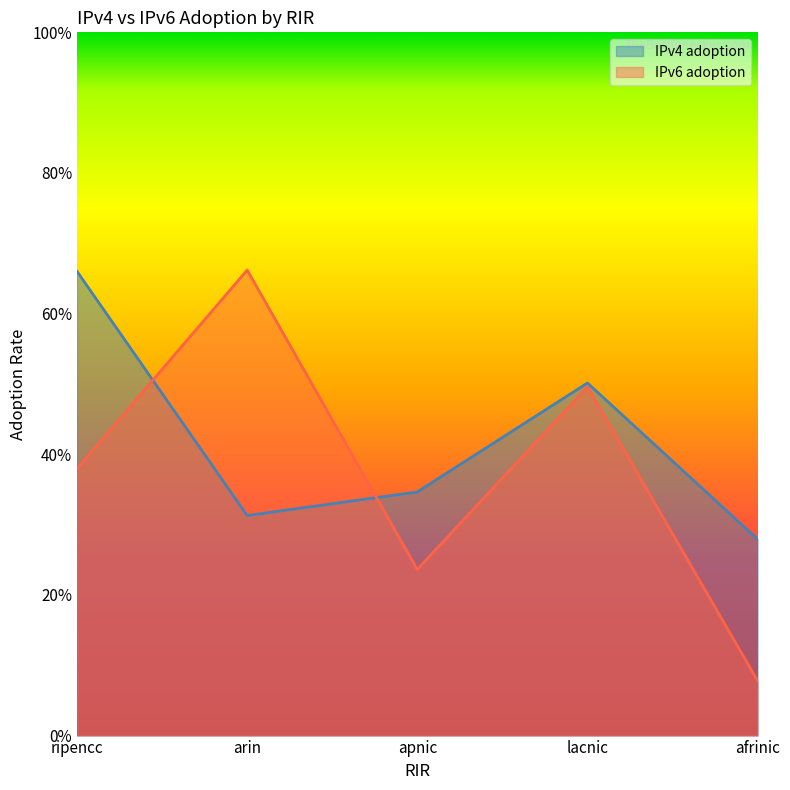

After their last crossing, which series has the higher values: IPv4 adoption or IPv6 adoption?

IPv4 adoption